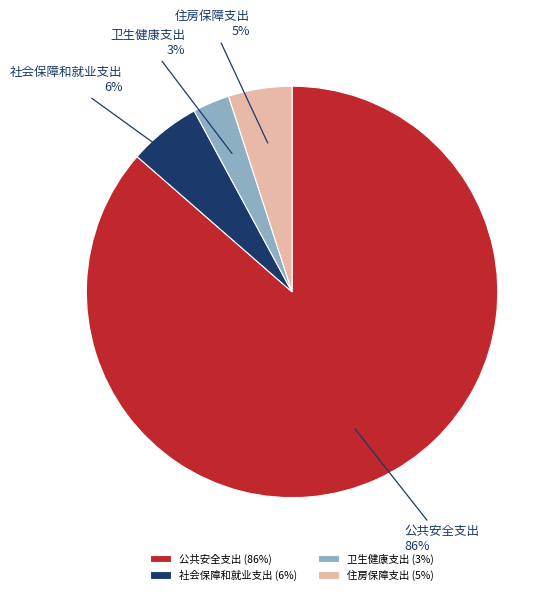

What percentage is the 卫生健康支出 slice, to the nearest percent?

3%